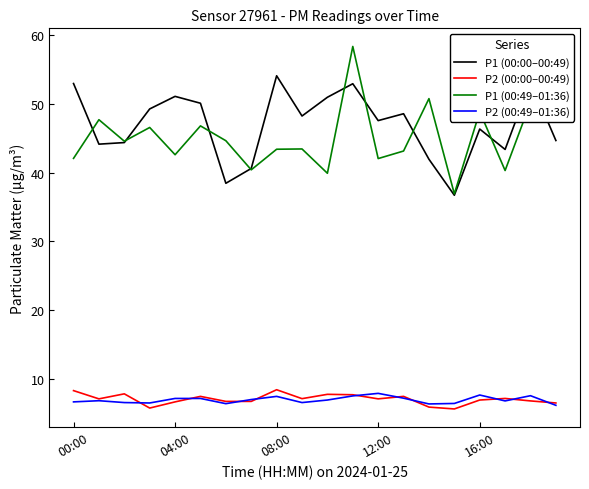

What is the maximum value shown in the chart?

58.4